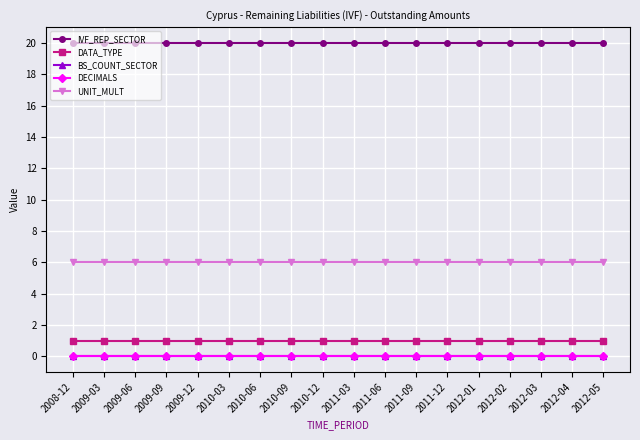

How many lines are shown in the chart?

5